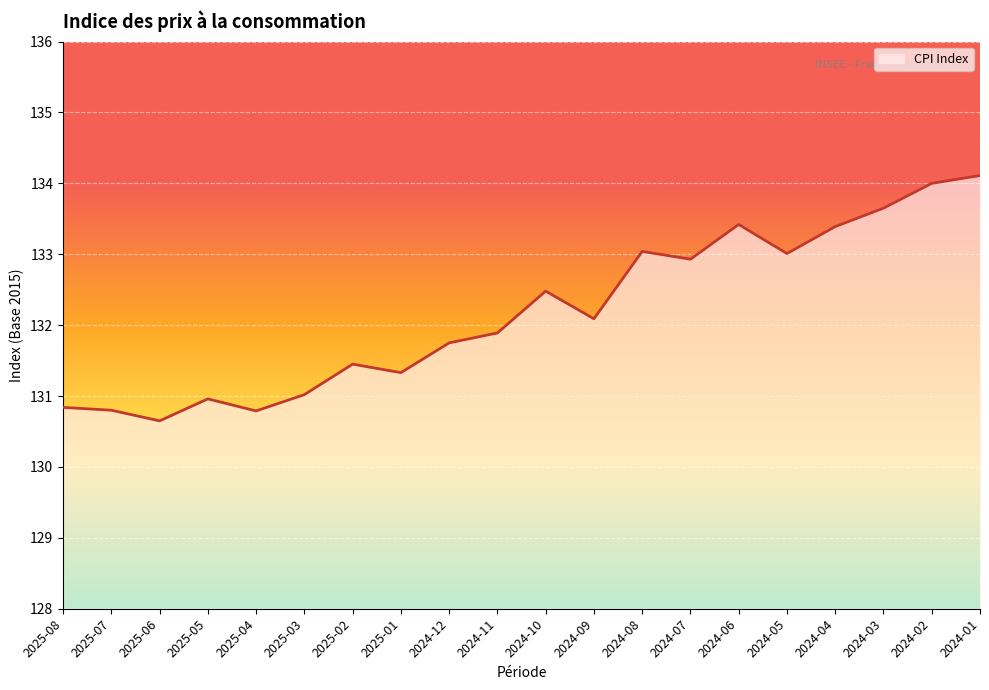

The value at 2024-07 is 214.5. True or false?

False